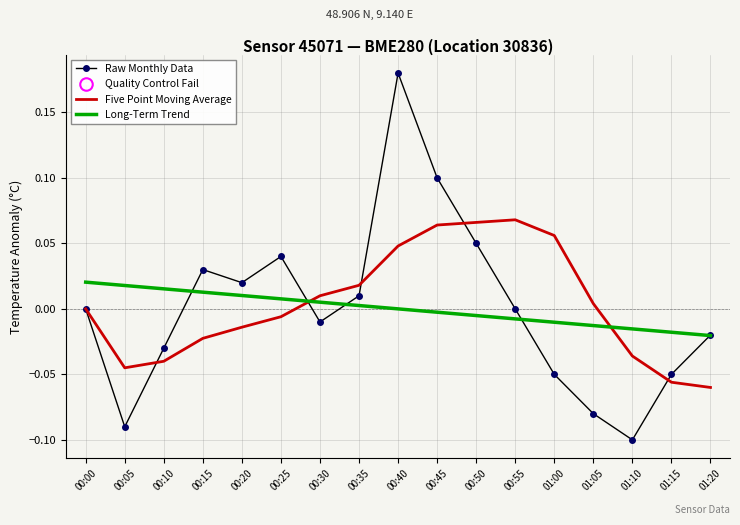

The value of Raw Monthly Data at 00:55 is -0.0. True or false?

True